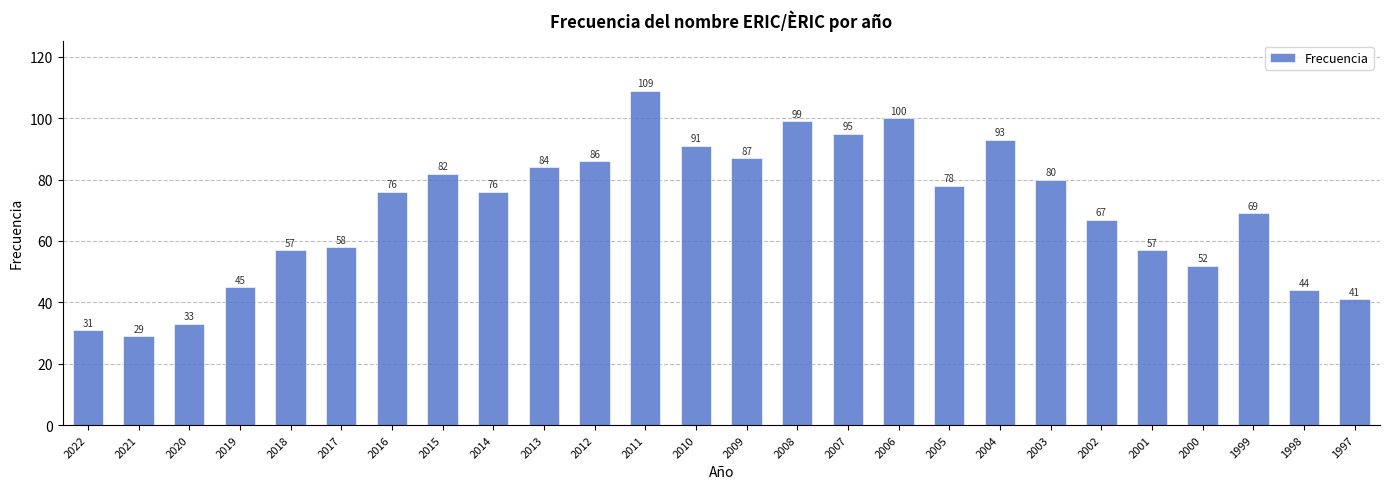

Reading left to right, list all the values displayed in this chart.

31	29	33	45	57	58	76	82	76	84	86	109	91	87	99	95	100	78	93	80	67	57	52	69	44	41